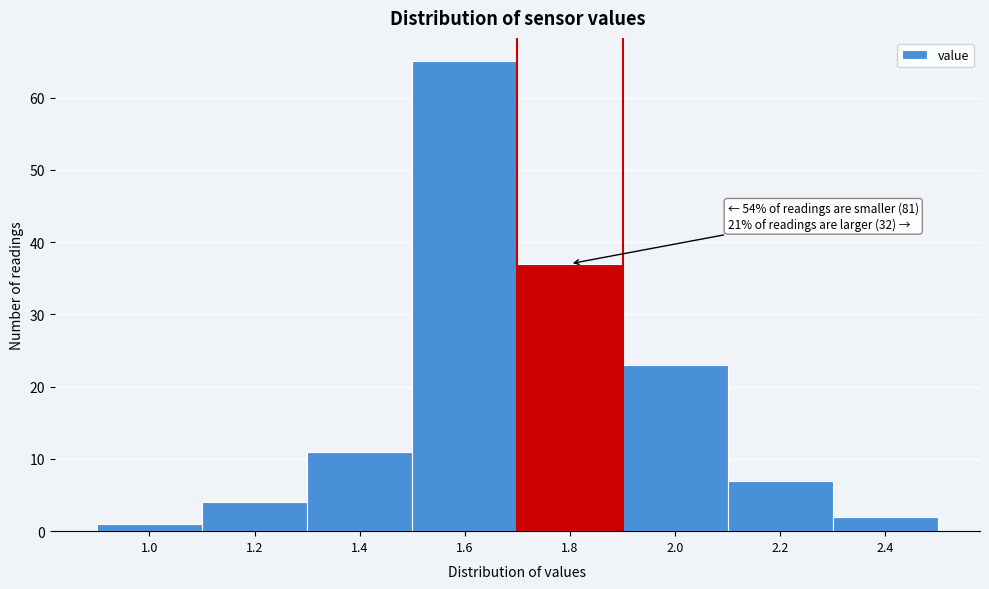

Reading right to left, list all the values displayed in this chart.

2.4=2	2.2=7	2.0=23	1.8=37	1.6=65	1.4=11	1.2=4	1.0=1